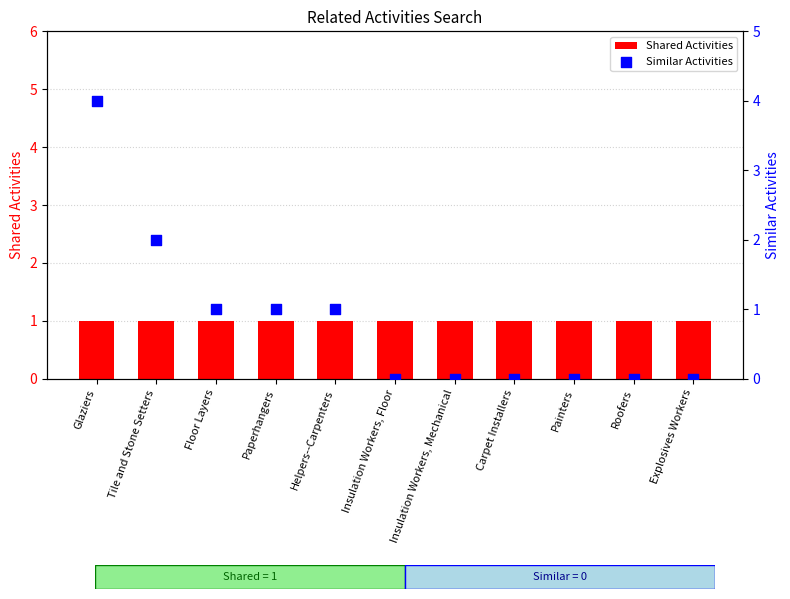

Is the value of Similar Activities at Glaziers greater than the value of Shared Activities at Floor Layers?

Yes